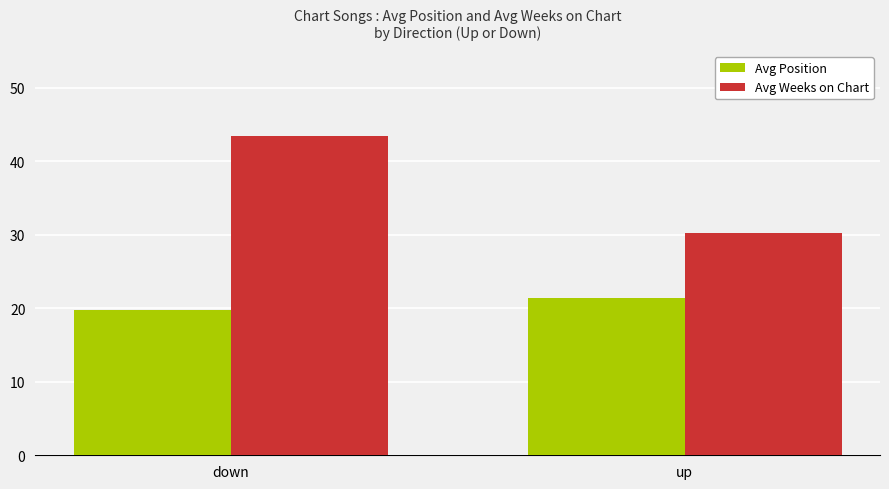

How many bars are there in total?

4